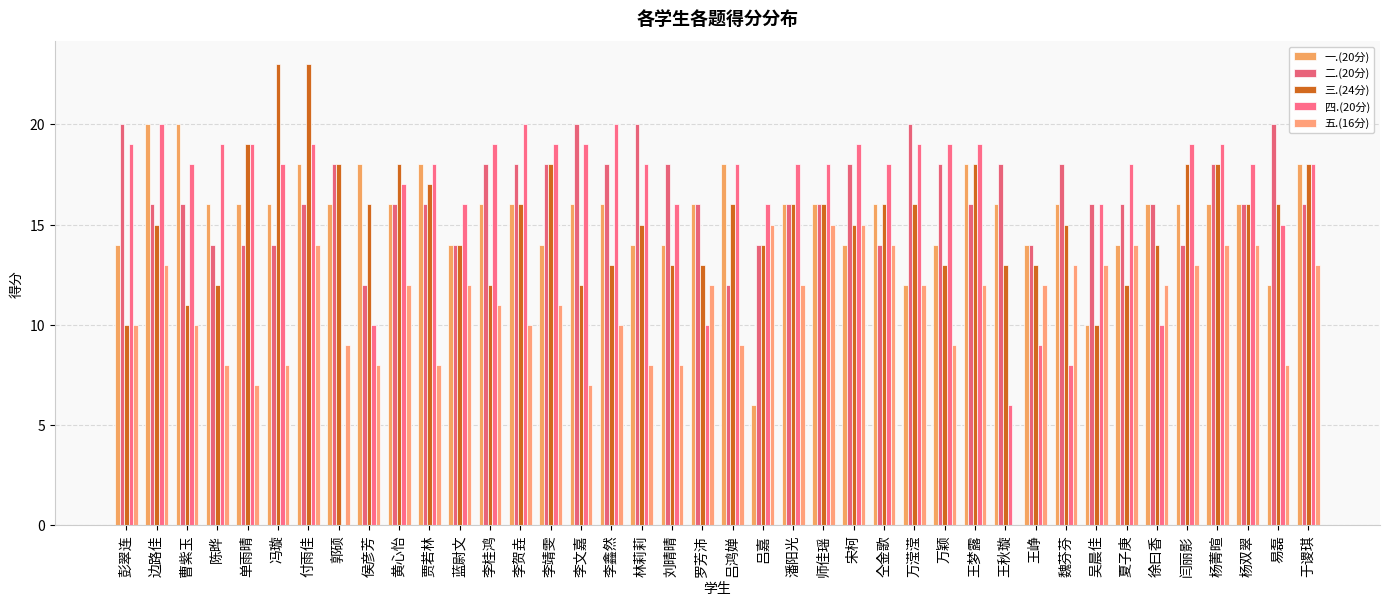

Does the chart contain stacked bars?

No